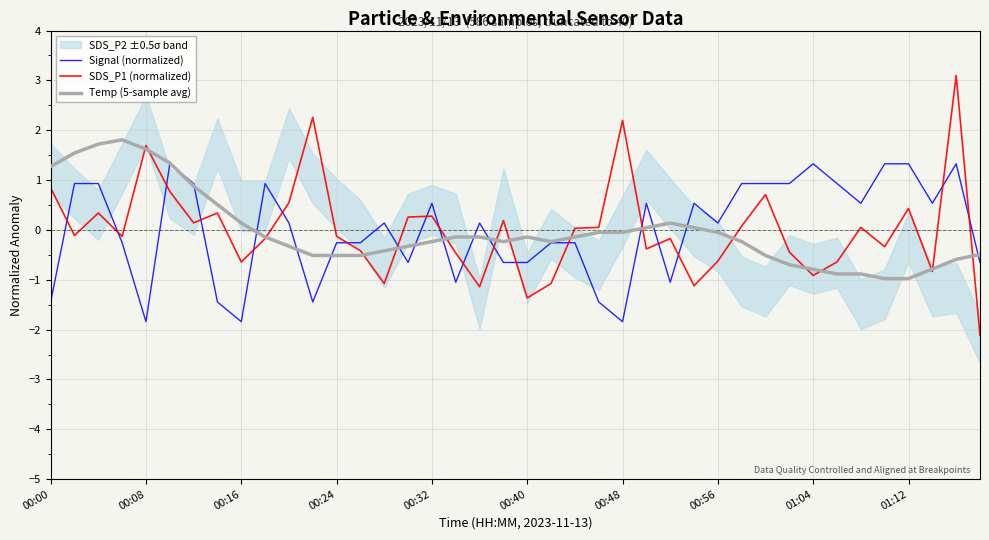

What is the lowest value of the Temp (5-sample avg) series?

-1.0